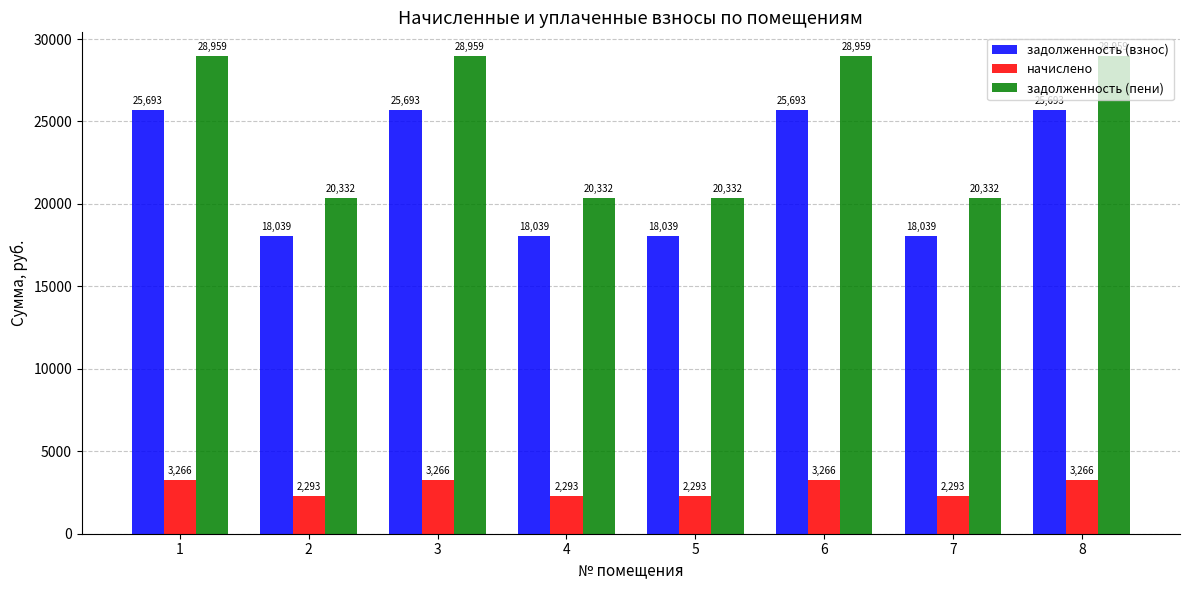

What is the spread (max minus min) of values at 3?

25693.4